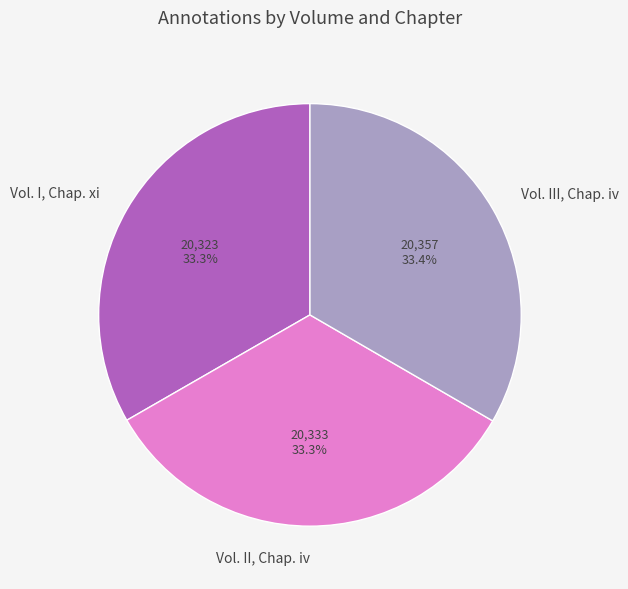

Does Vol. I, Chap. xi represent more than half of the total?

No